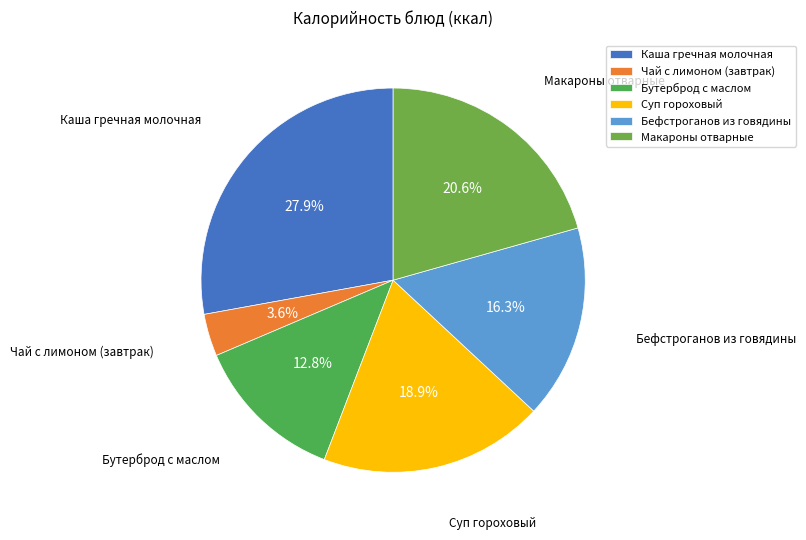

Does Каша гречная молочная represent more than half of the total?

No